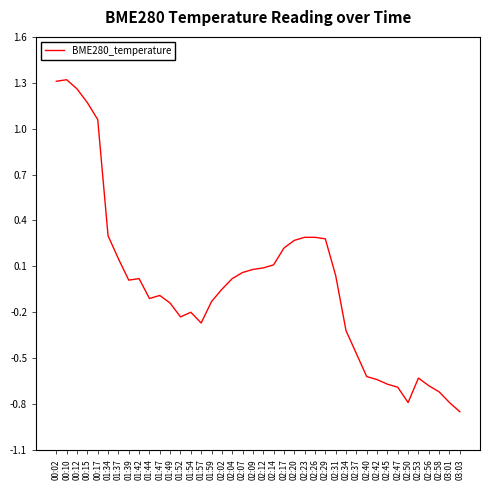

Is it true that the value at 03:01 is -0.2?

False